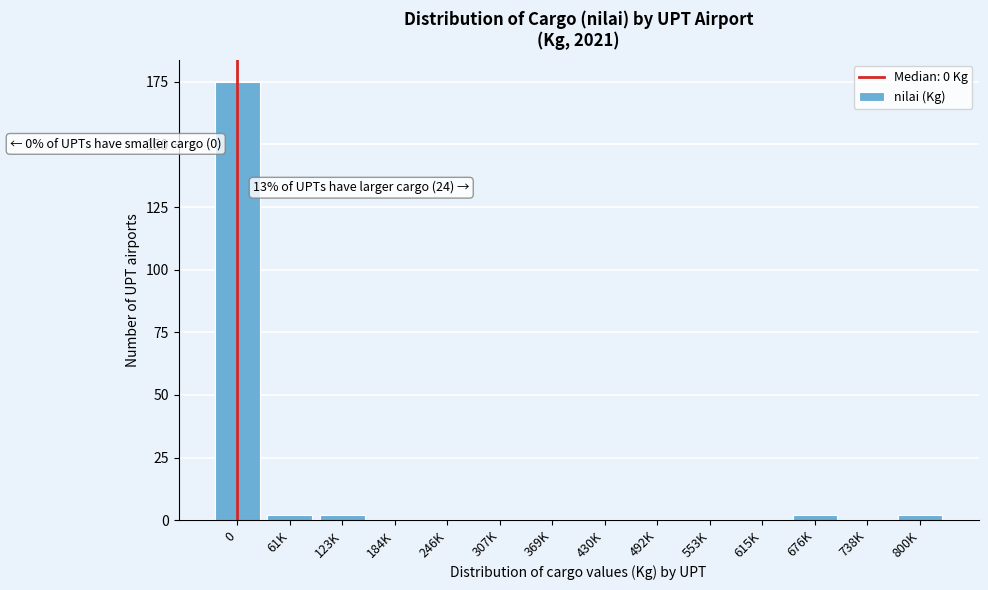

Reading left to right, what are all the values shown in this chart?

0=175	61K=2	123K=2	184K=0	246K=0	307K=0	369K=0	430K=0	492K=0	553K=0	615K=0	676K=2	738K=0	800K=2